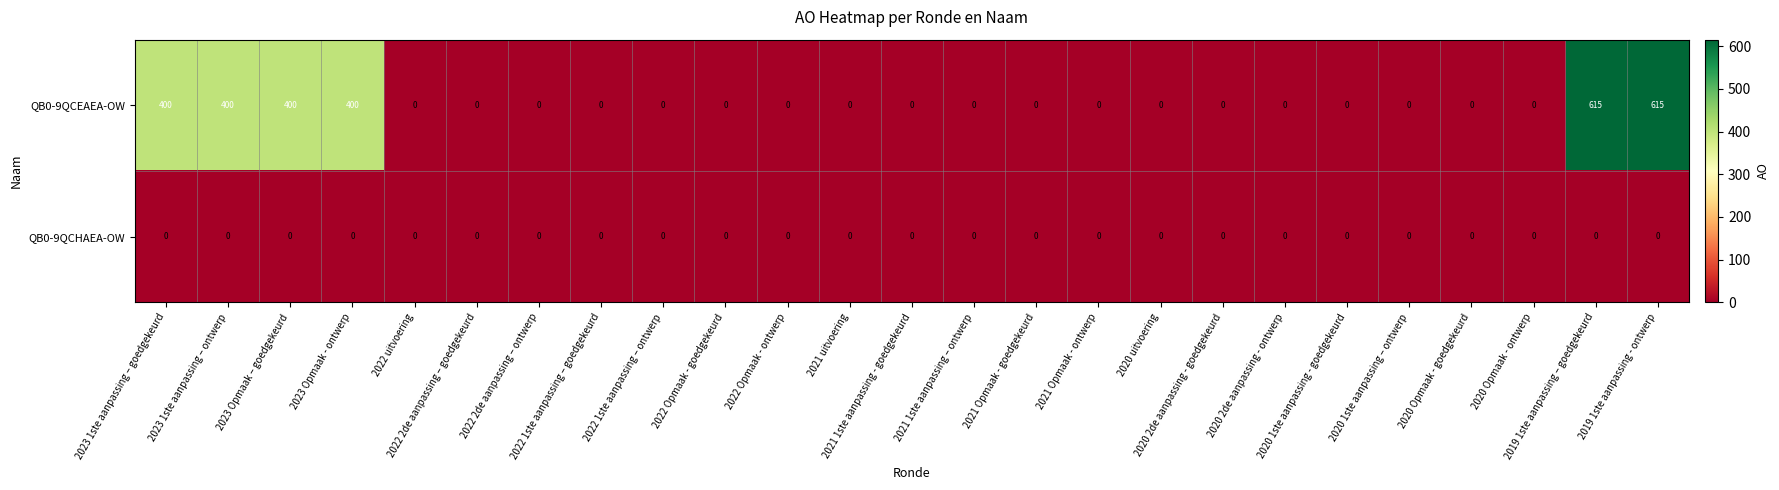

What is the greatest value displayed?

615